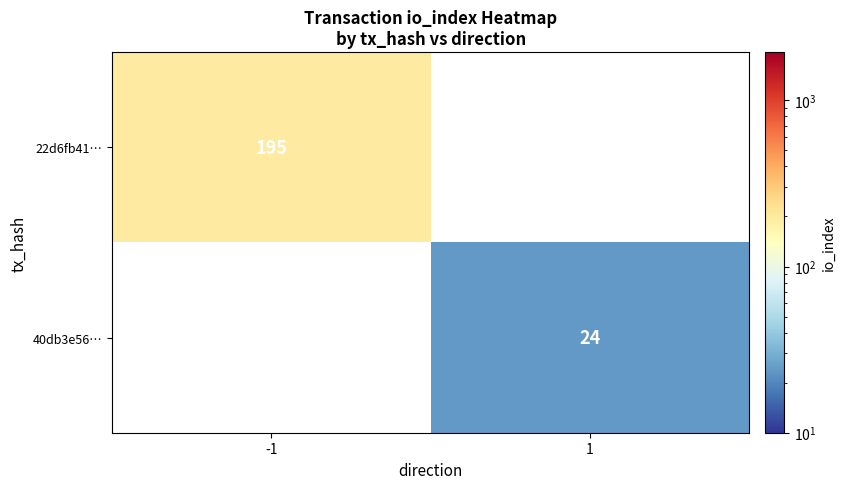

The 22d6fb41… series shows 195 at -1. True or false?

True